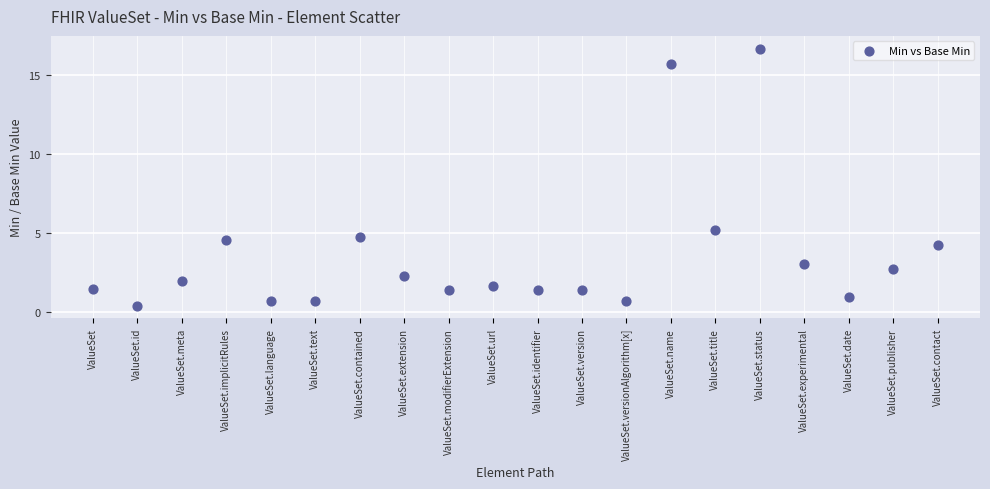

What is the range of Y values (max minus min)?

16.3